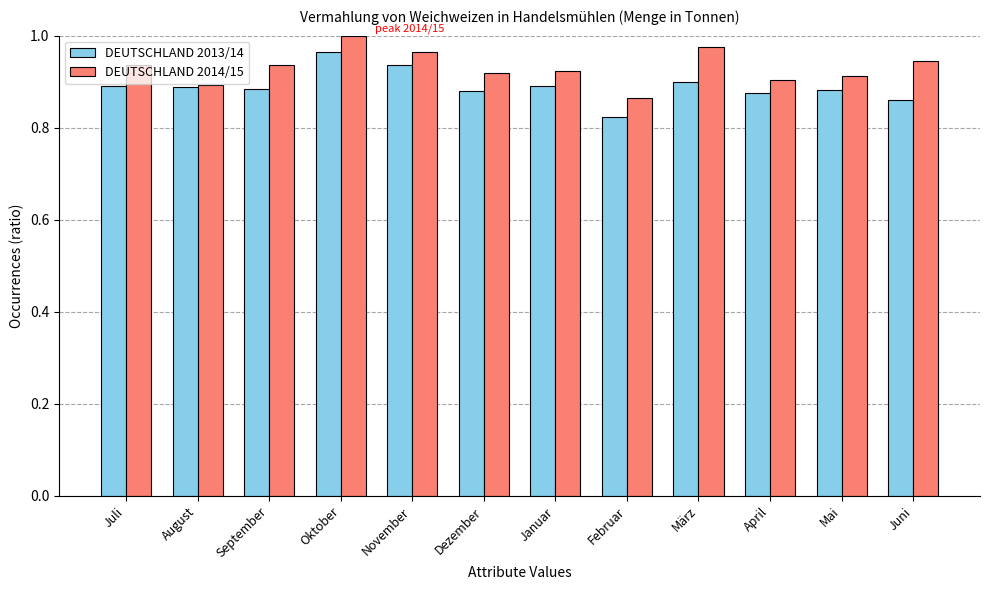

The value of DEUTSCHLAND 2014/15 at Juli is 1.7. True or false?

False